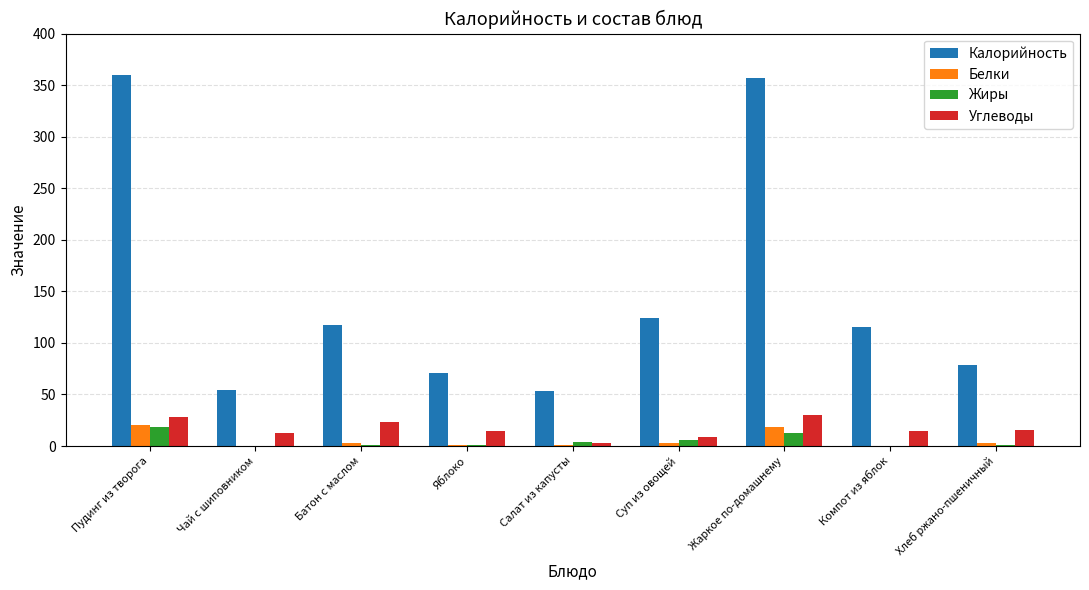

What is the maximum value shown in the chart?

360